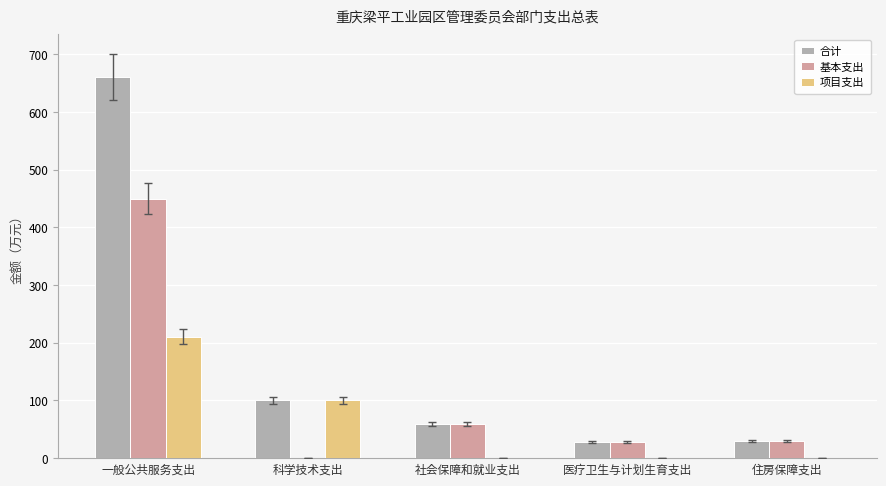

What are all the series names shown in the legend?

合计, 基本支出, 项目支出